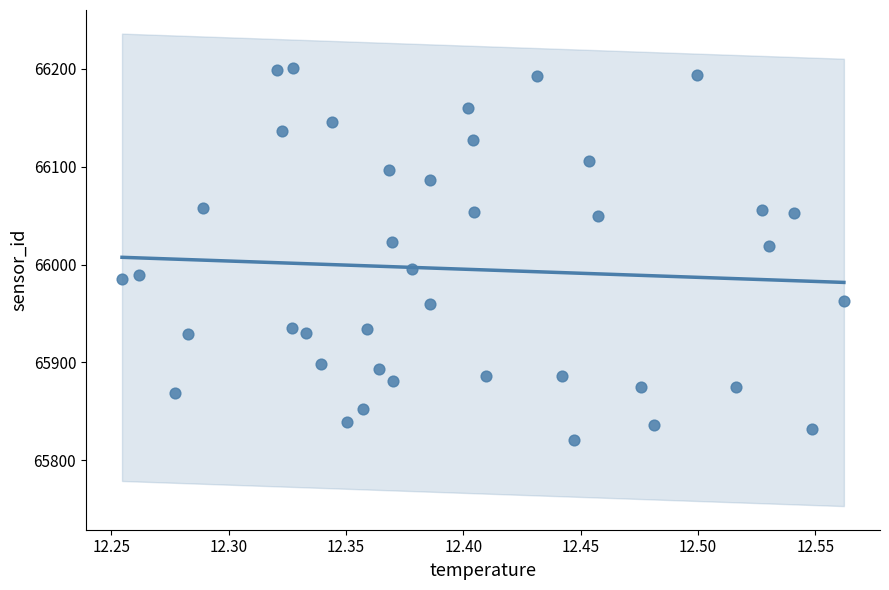

What is the range of Y values (max minus min)?

379.7